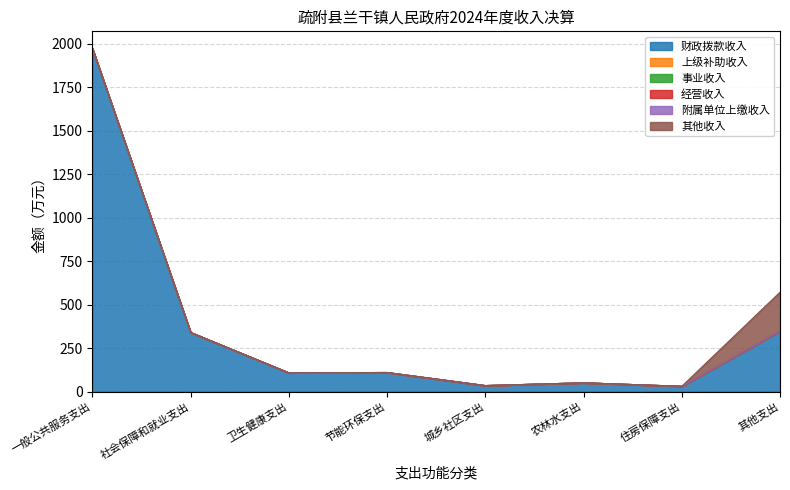

What is the total value across all series at 社会保障和就业支出?

340.0